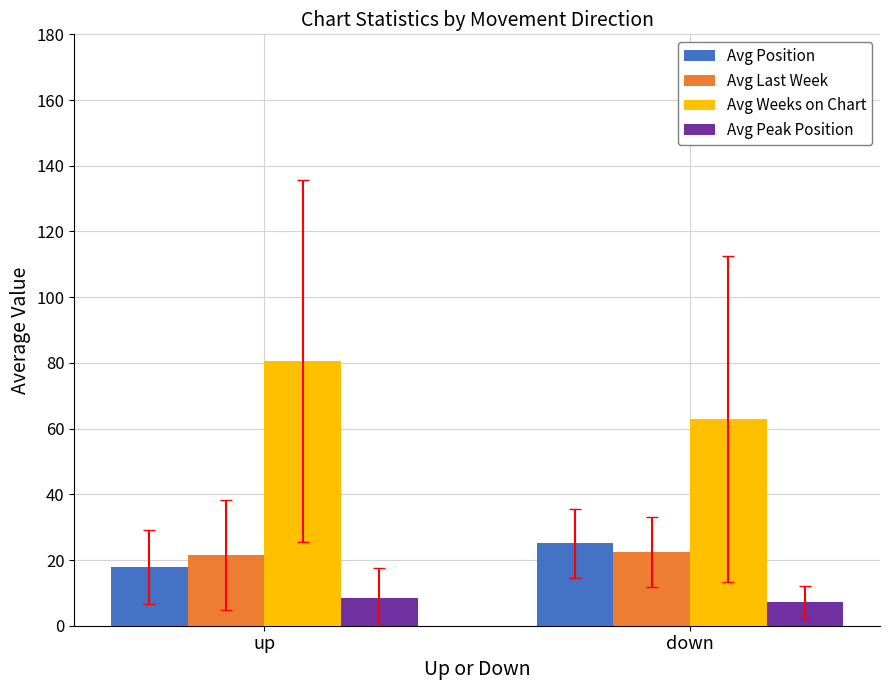

How many data points in Avg Position are above 25?

1